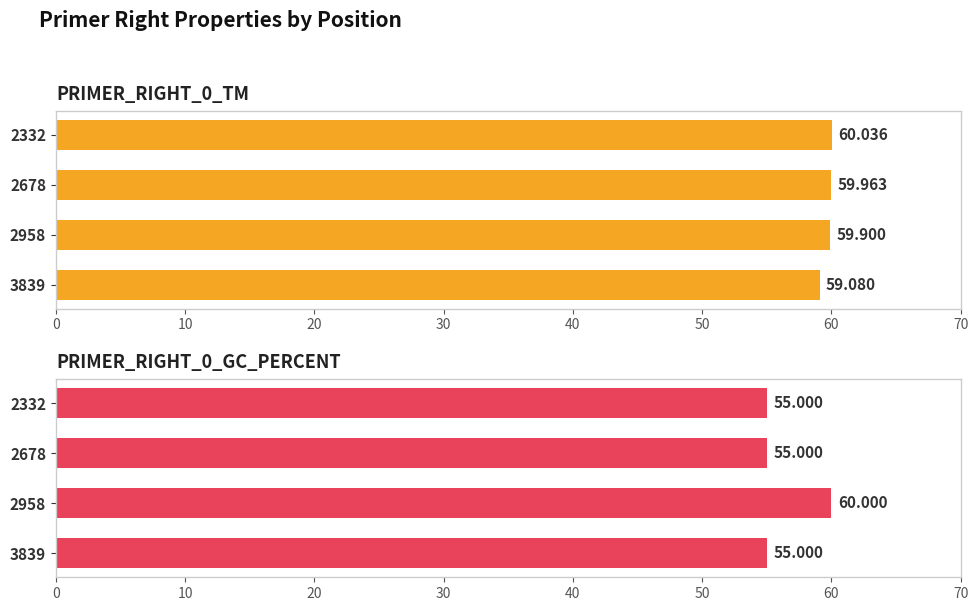

What is the value of the PRIMER_RIGHT_0_TM bar at the 4th from the left?

59.1